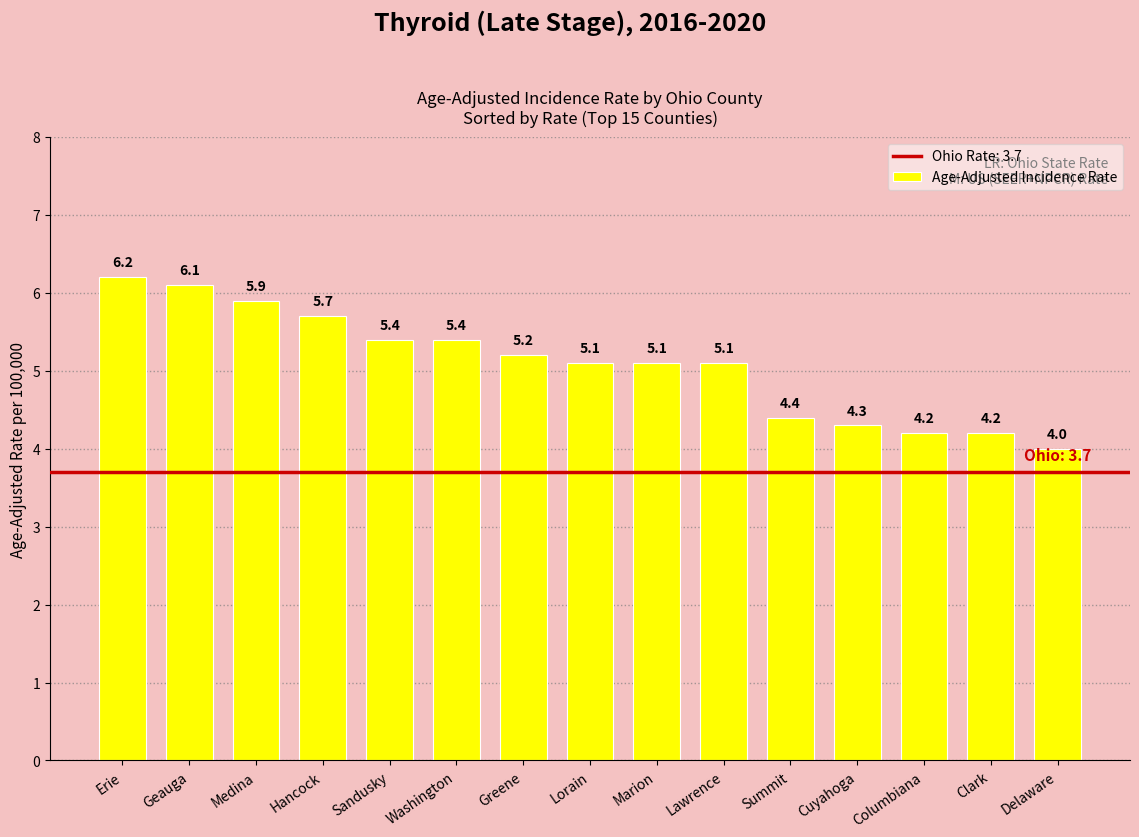

Reading right to left, list all the values displayed in this chart.

4.0	4.2	4.2	4.3	4.4	5.1	5.1	5.1	5.2	5.4	5.4	5.7	5.9	6.1	6.2